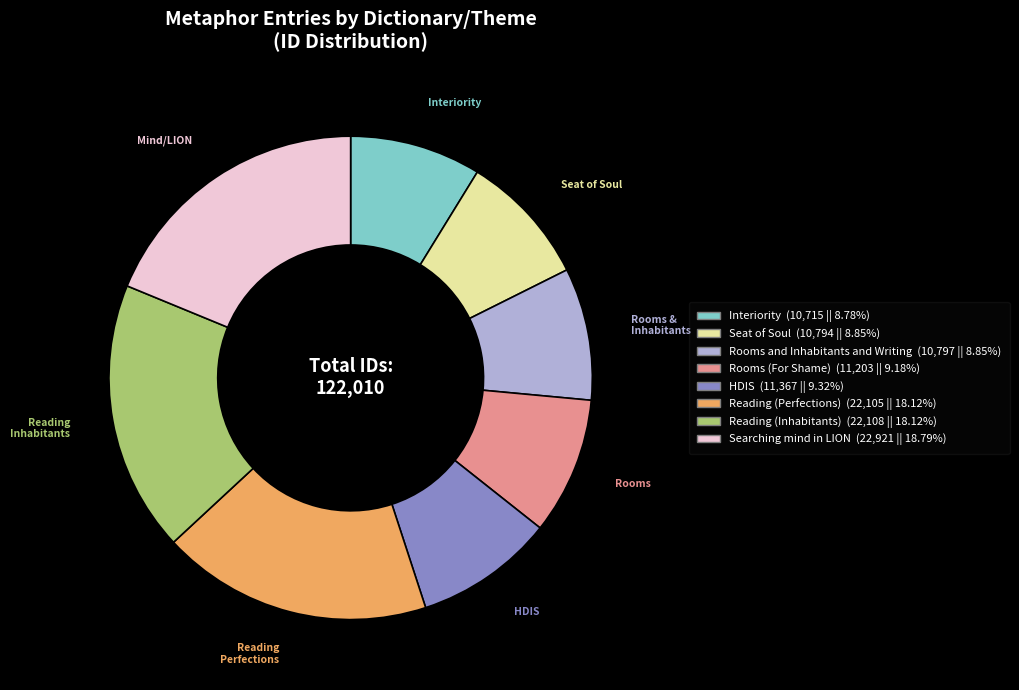

The Reading (Perfections) slice represents 18% of the pie. True or false?

True